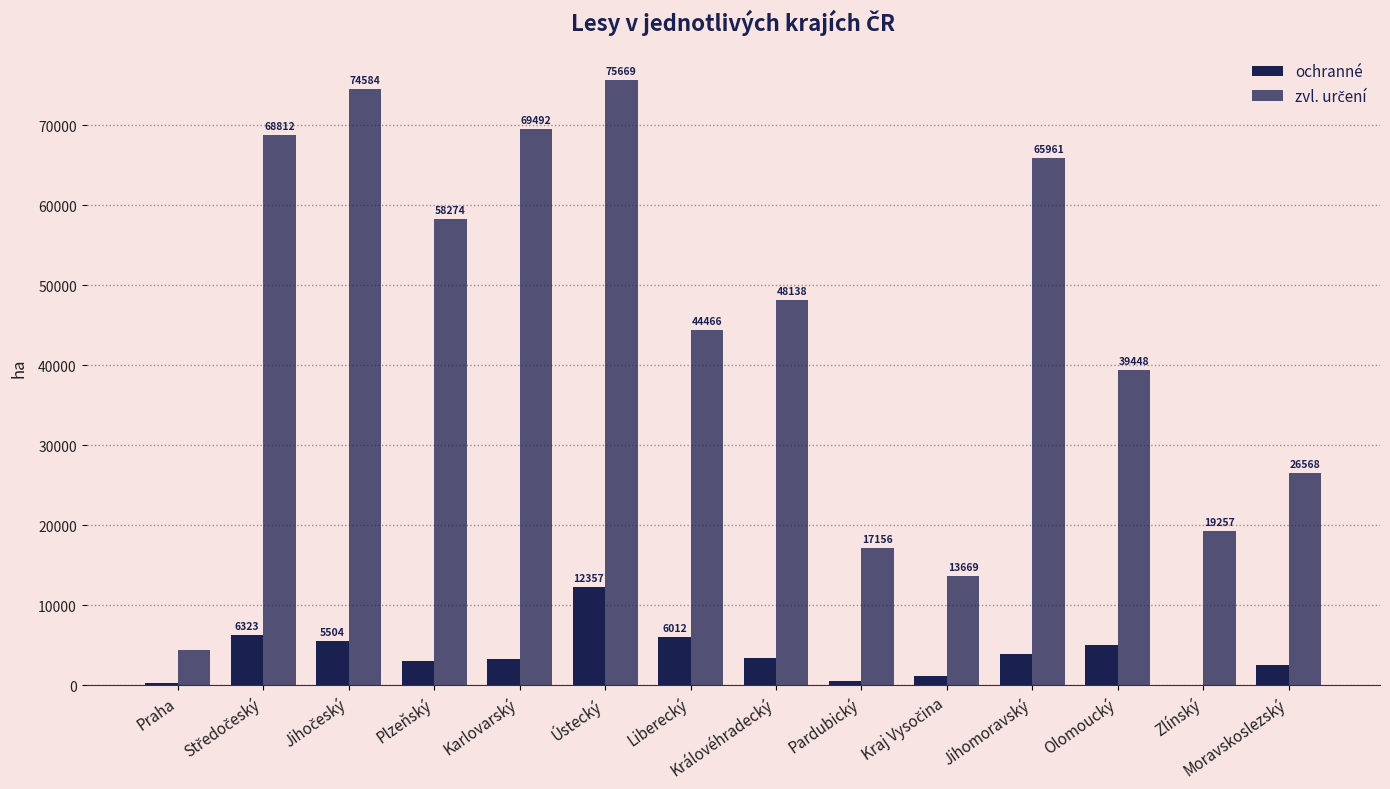

Which has a higher value, Praha or Plzeňský?

Plzeňský